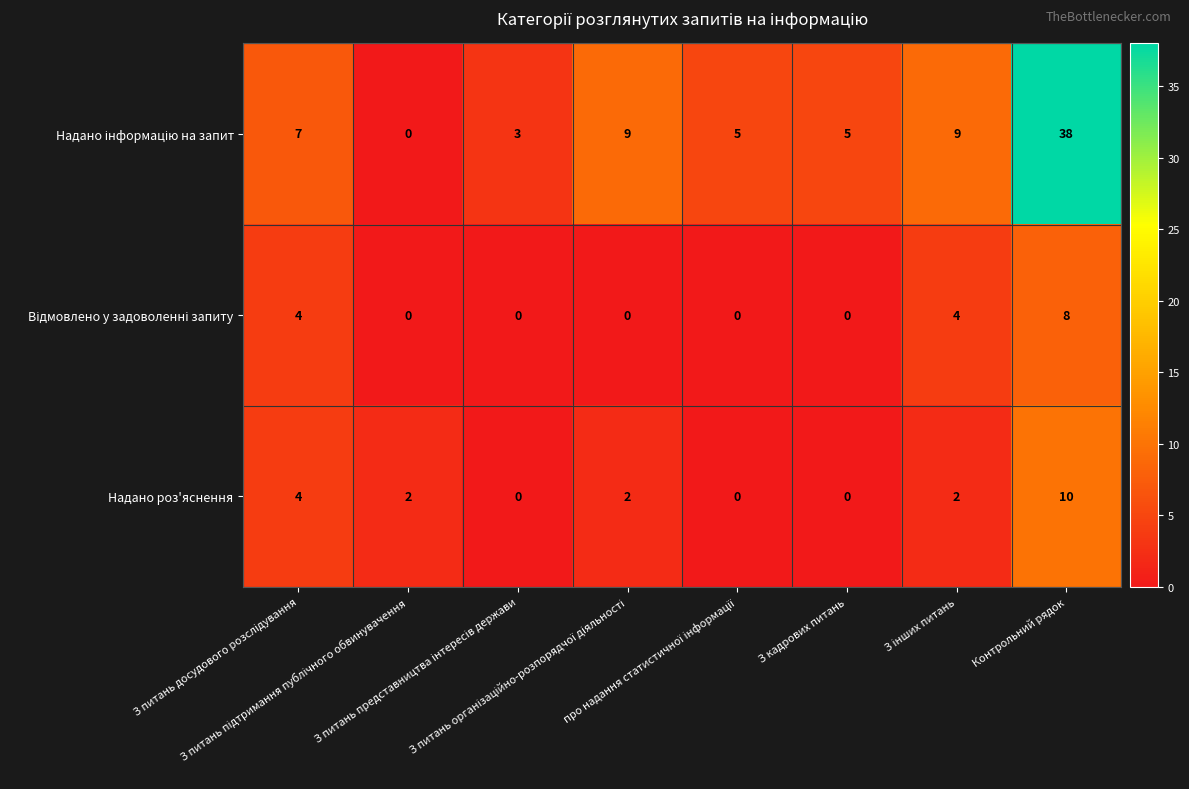

Count the Надано роз'яснення values in the range 0 to 4.

7